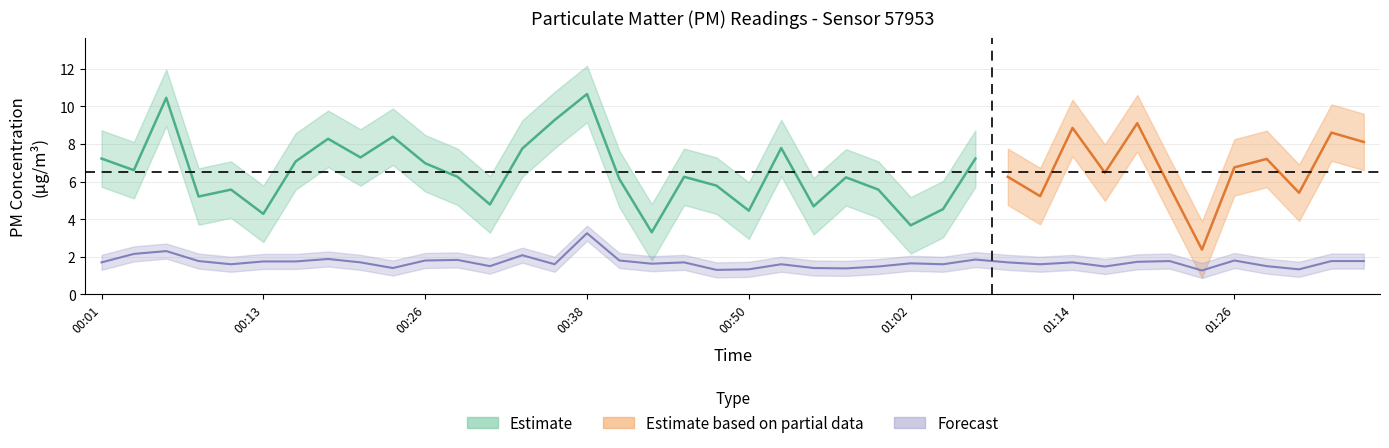

Which label corresponds to the smallest value in the chart?

01:24